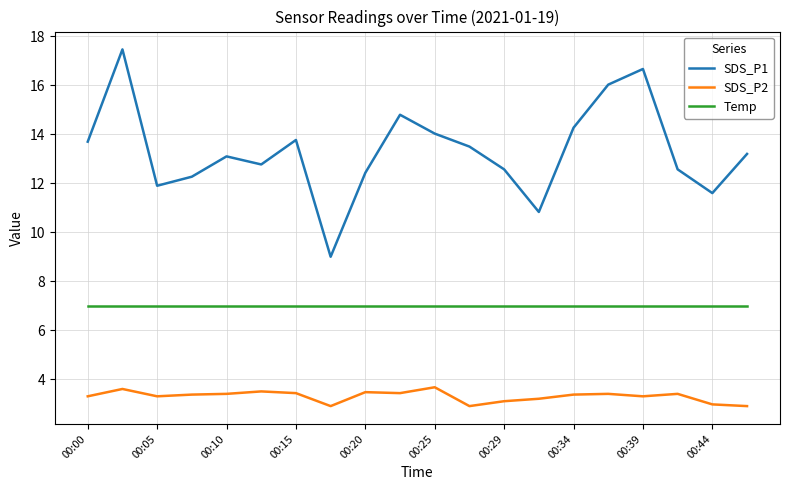

Which series has the largest total across all categories?

SDS_P1